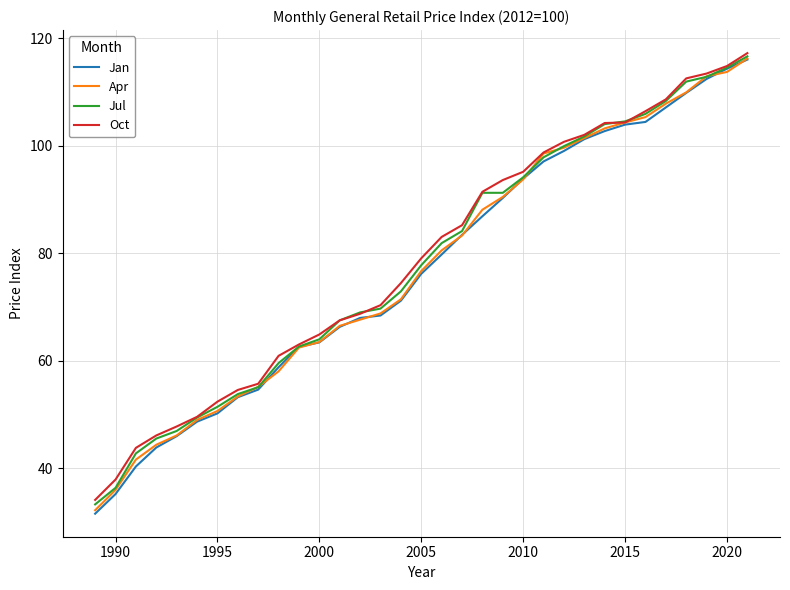

What is the minimum value for Oct?

34.1